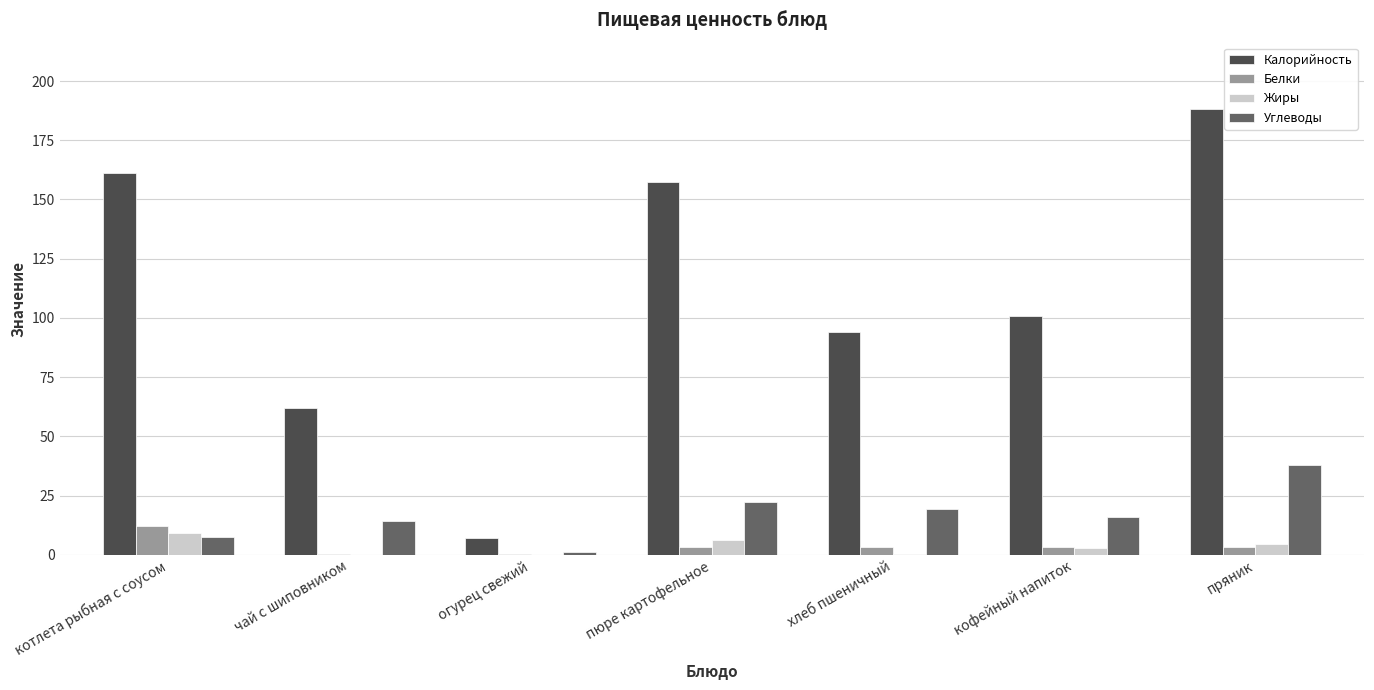

Which series has the largest total across all categories?

Калорийность